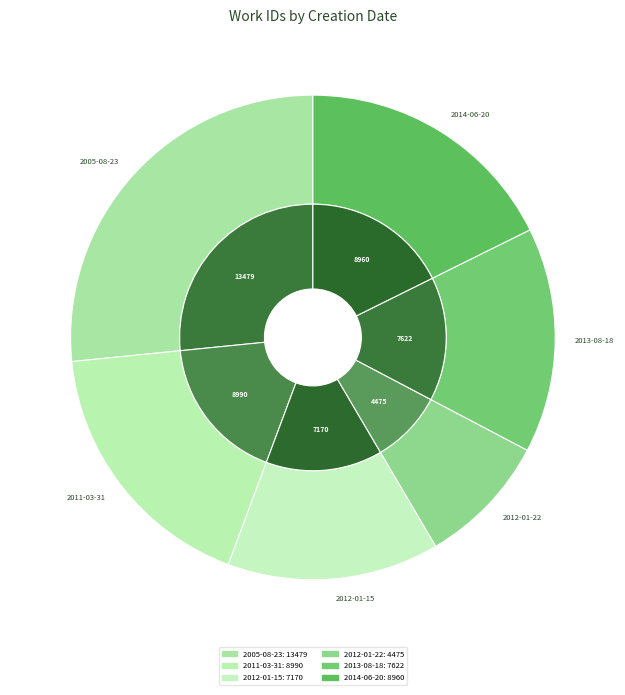

To the nearest percent, what portion does 2012-01-22 represent?

9%